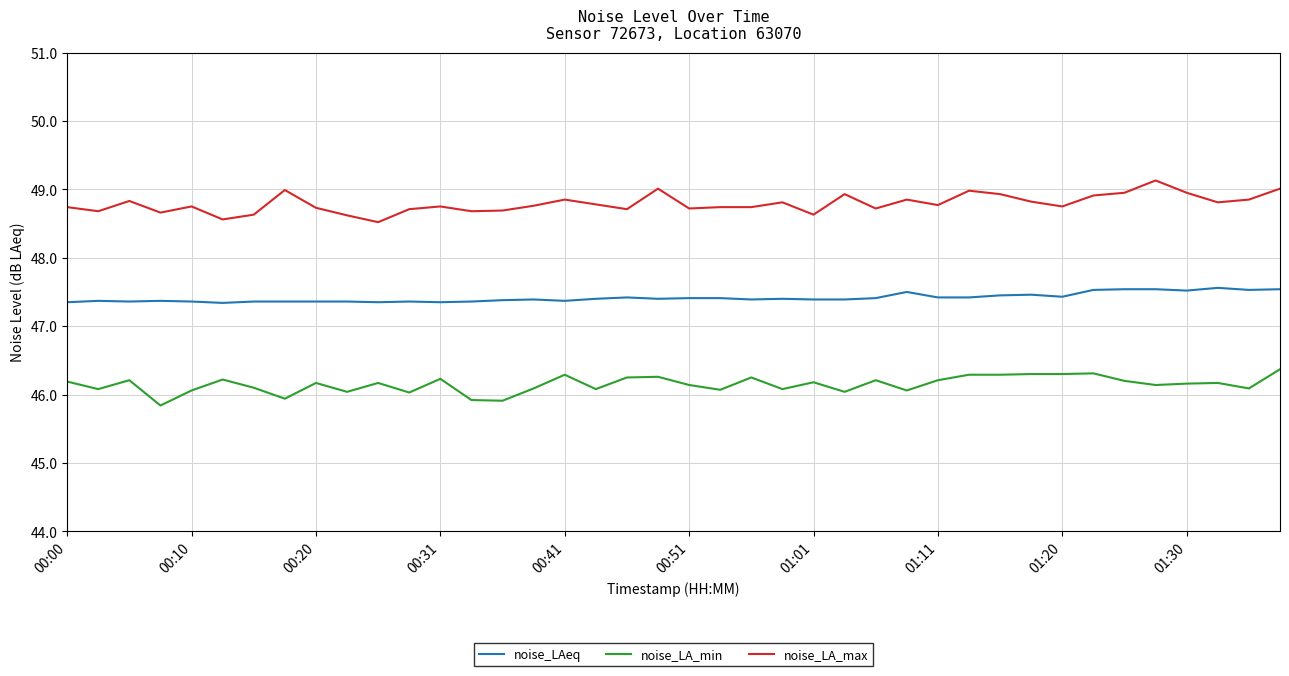

Rank the series by their maximum value, from lowest to highest.

noise_LA_min, noise_LAeq, noise_LA_max